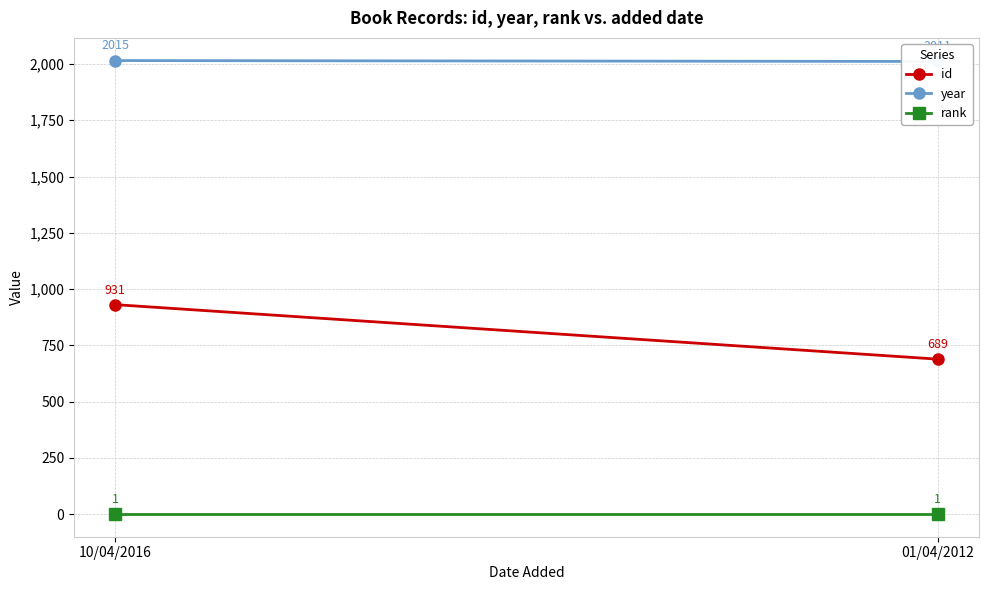

Is the value of rank at 10/04/2016 greater than the value of id at 01/04/2012?

No